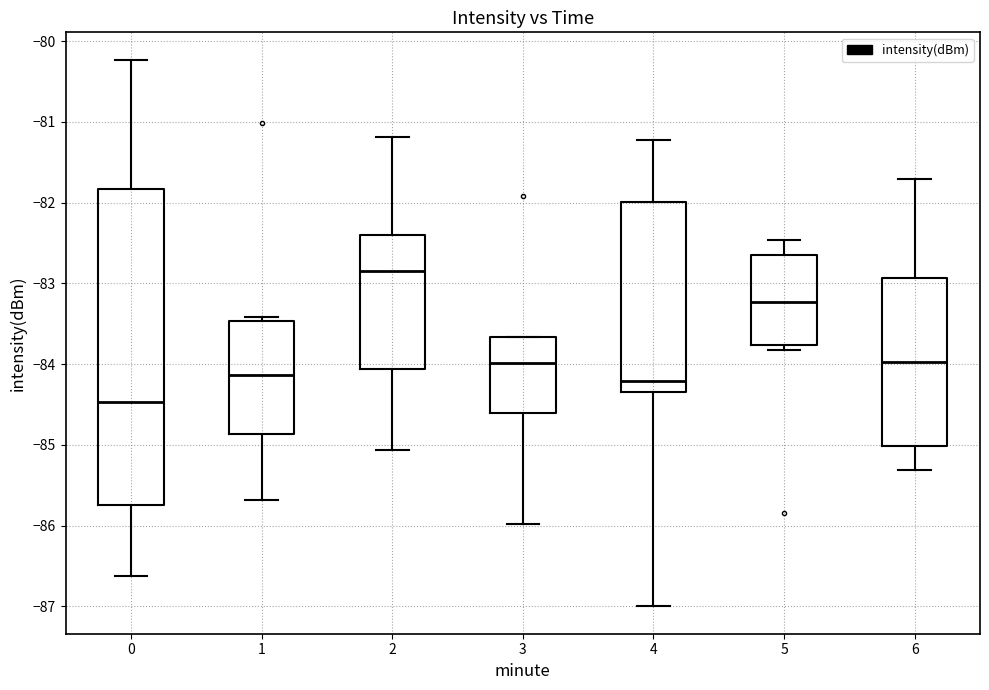

Which box's median line is the lowest?

0